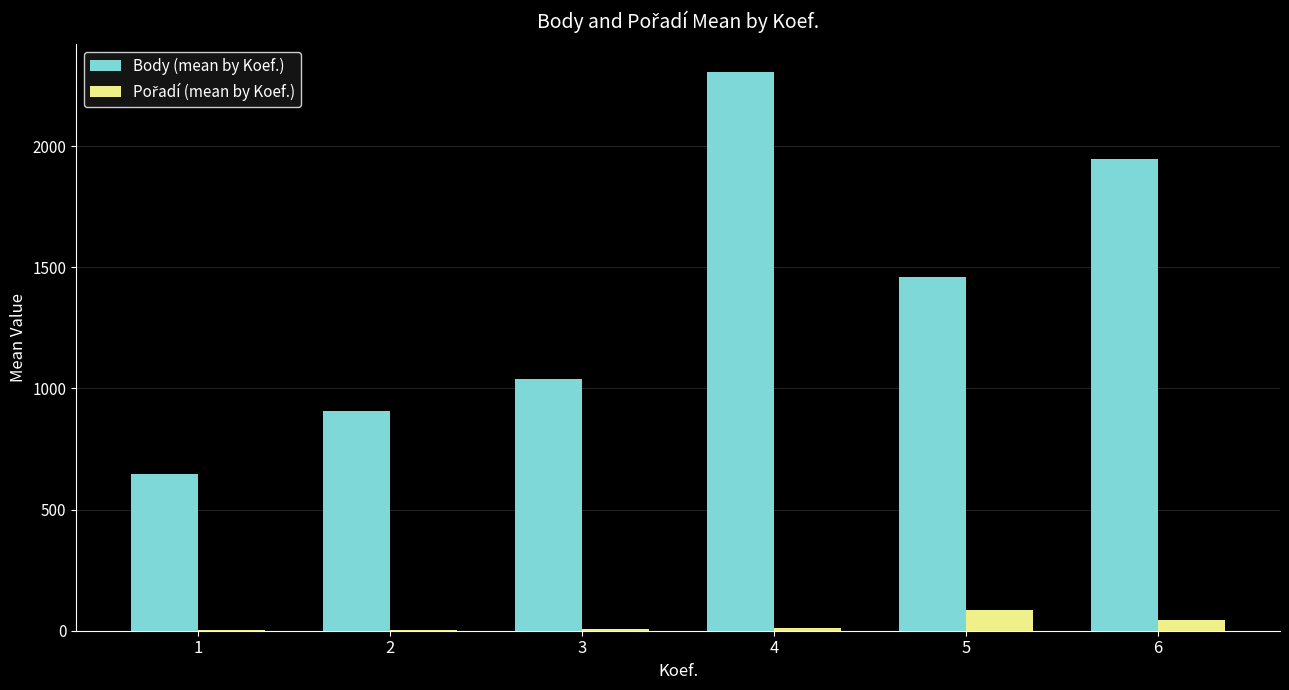

Where is Body (mean by Koef.) nearest to the value 1475?

5